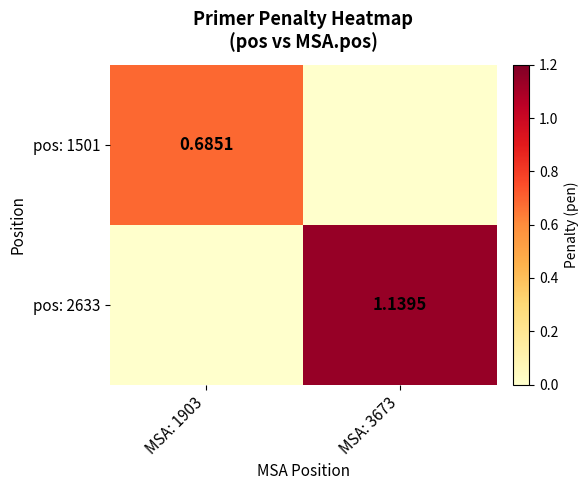

Is the value of pos: 1501 at MSA: 1903 greater than the value of pos: 2633 at MSA: 3673?

No